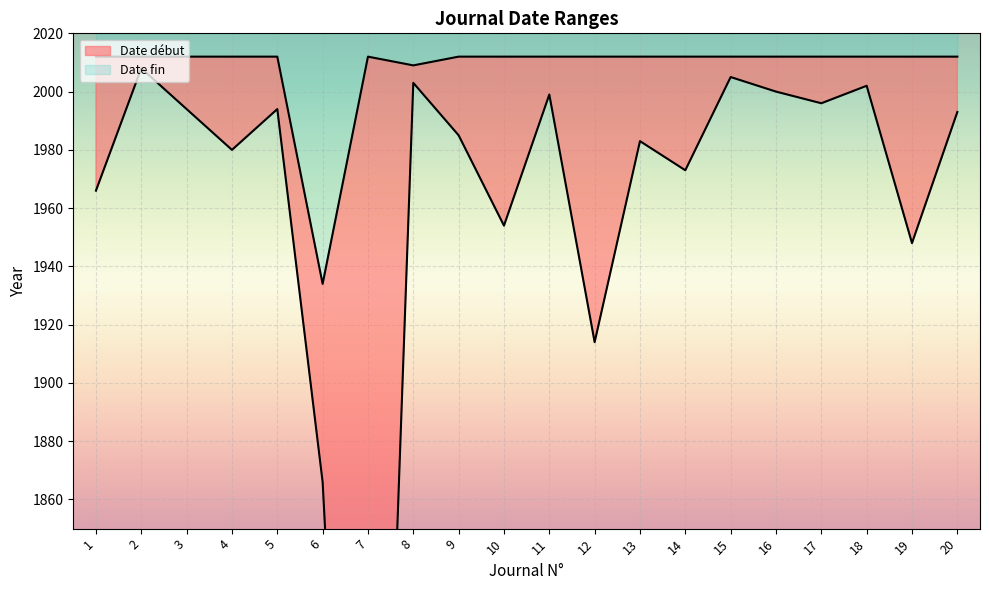

At which label is Date fin closest to 1973?

8